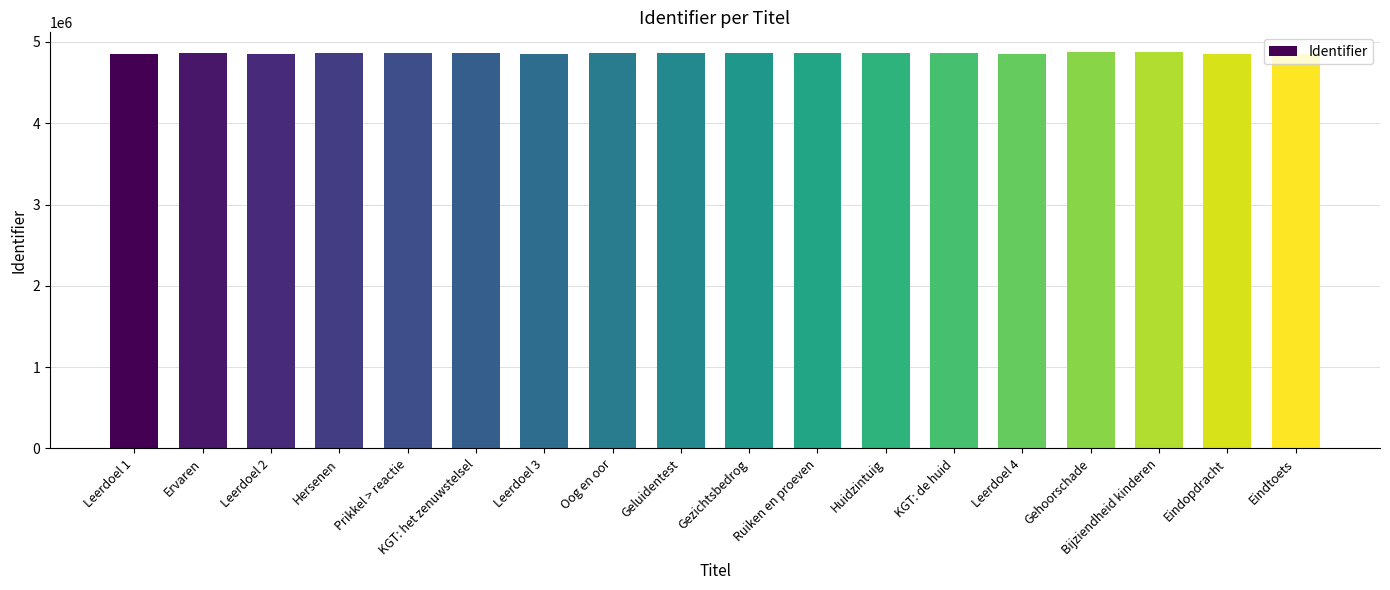

True or false: the data shows 2314690 at Eindopdracht.

False